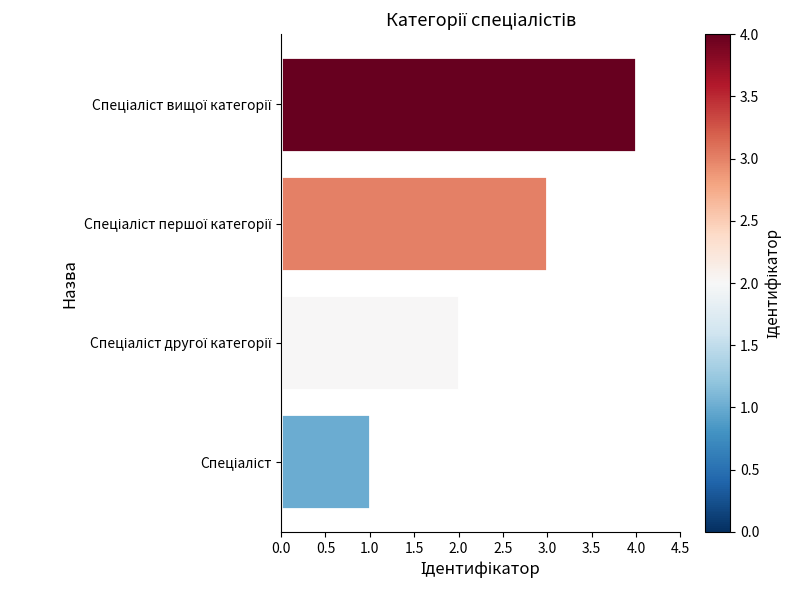

What is the difference between the maximum and minimum values?

3